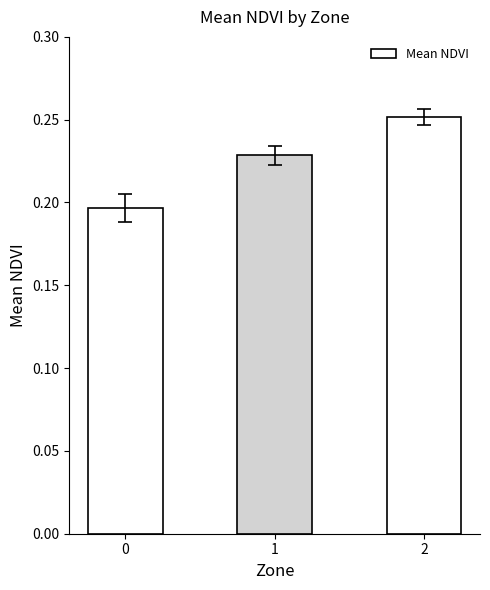

The value at 0 is 0.1. True or false?

False